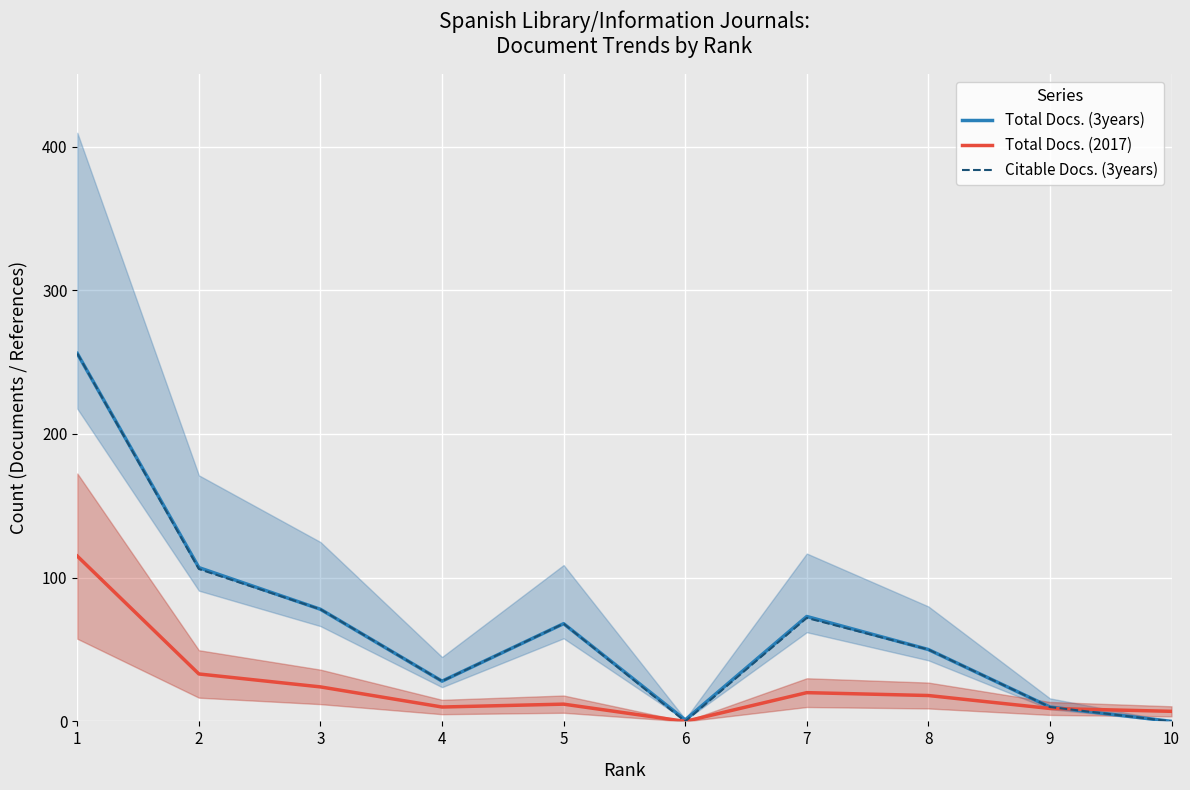

The Total Docs. (2017) series shows 10 at 4. True or false?

True